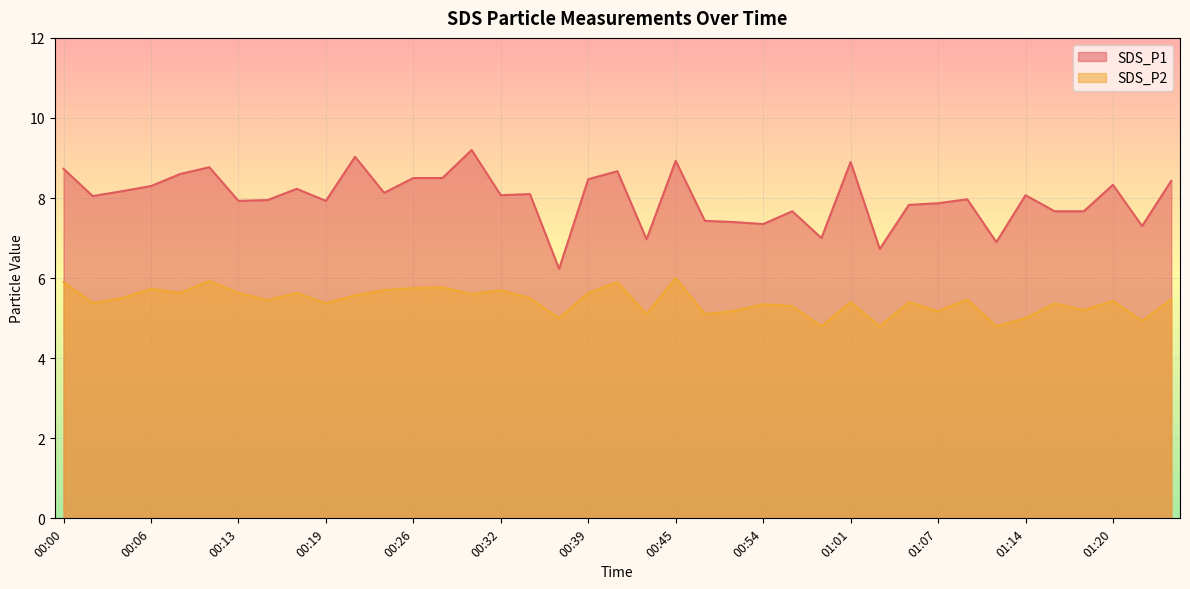

What is the value of the SDS_P2 point at the 4th from the left?

5.7